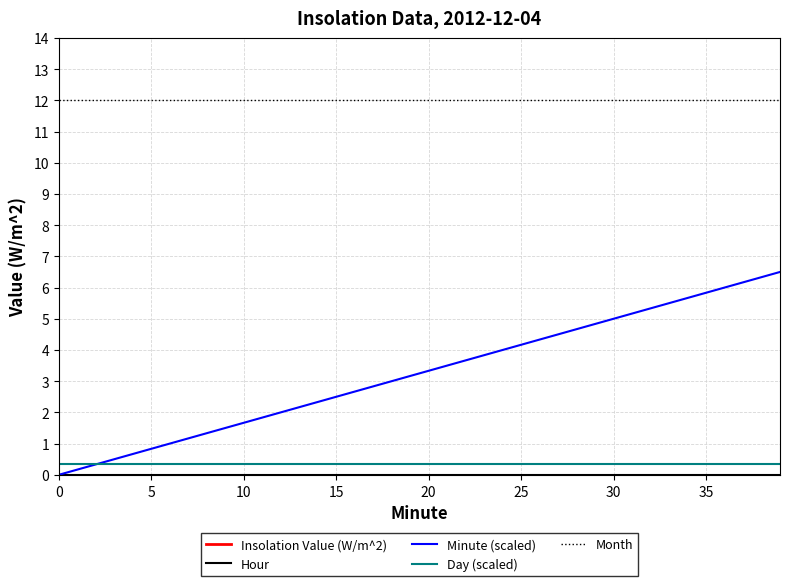

True or false: Minute (scaled) and Hour cross at least once.

False